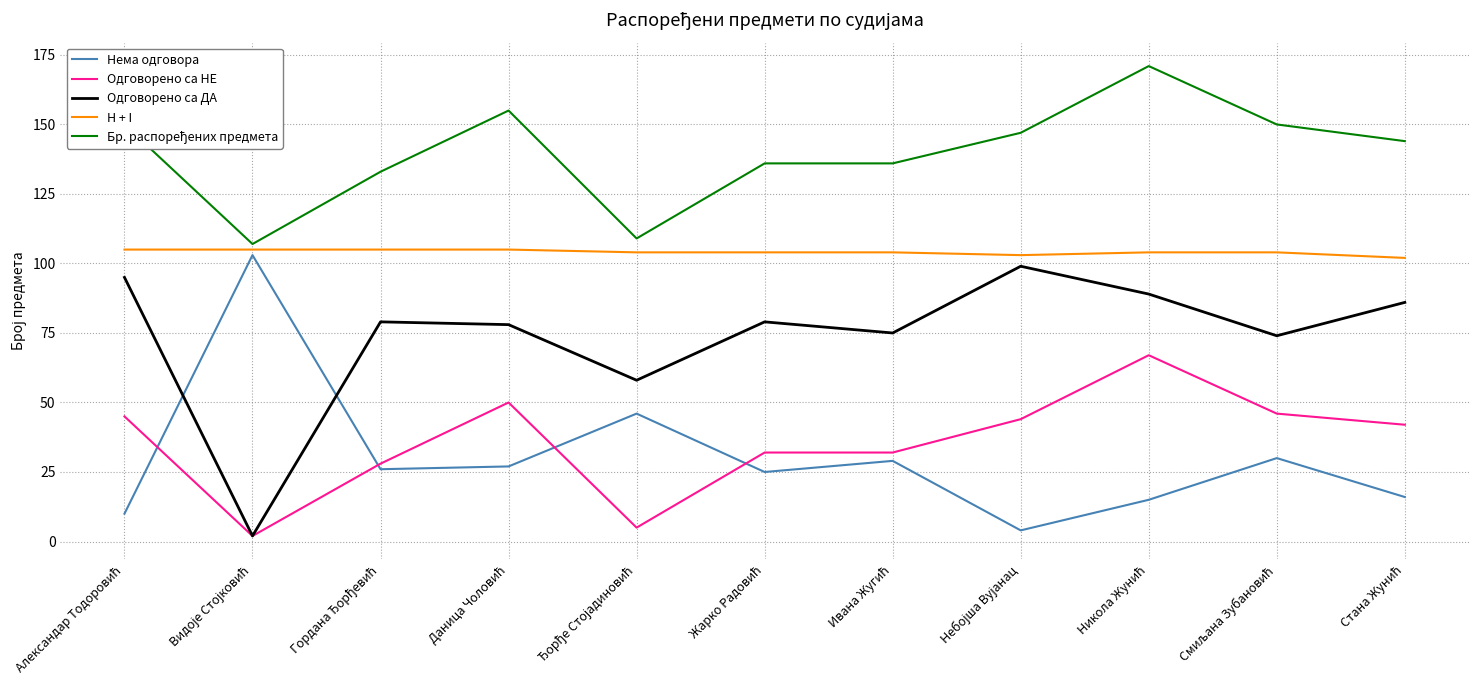

At how many categories does at least one series exceed 113?

9